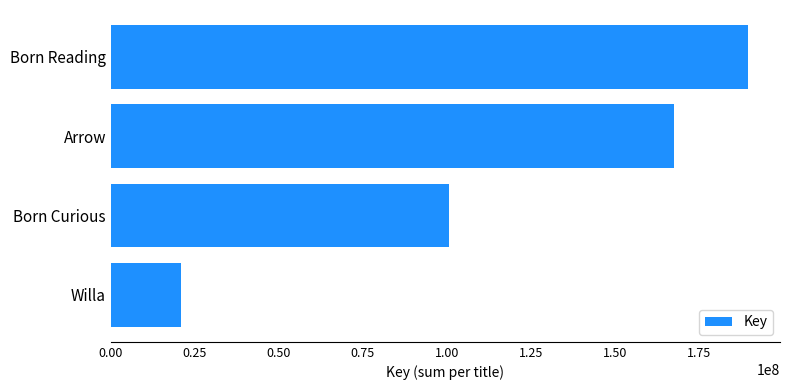

Rank the categories by value from lowest to highest.

Willa, Born Curious, Arrow, Born Reading